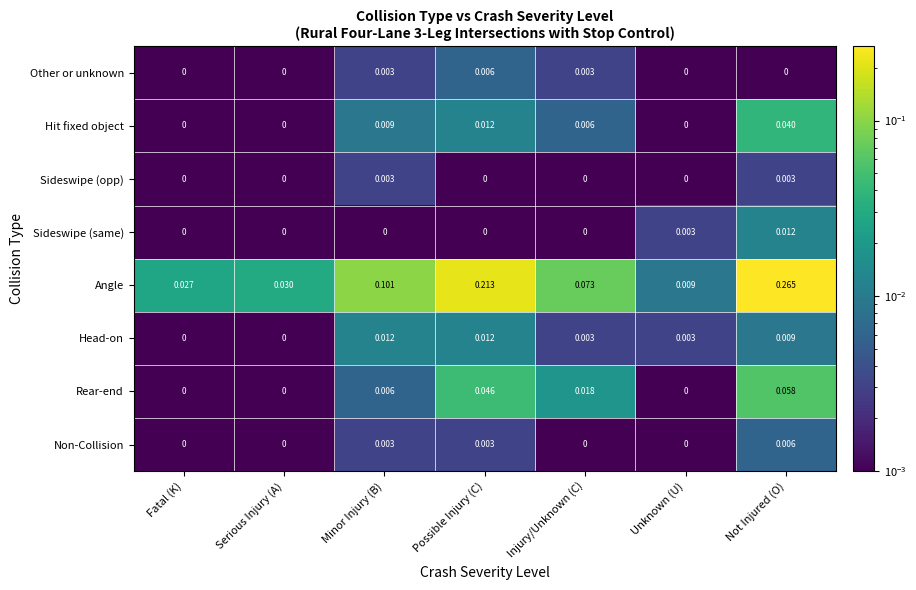

At which category does the chart reach its peak across all series?

Not Injured (O)